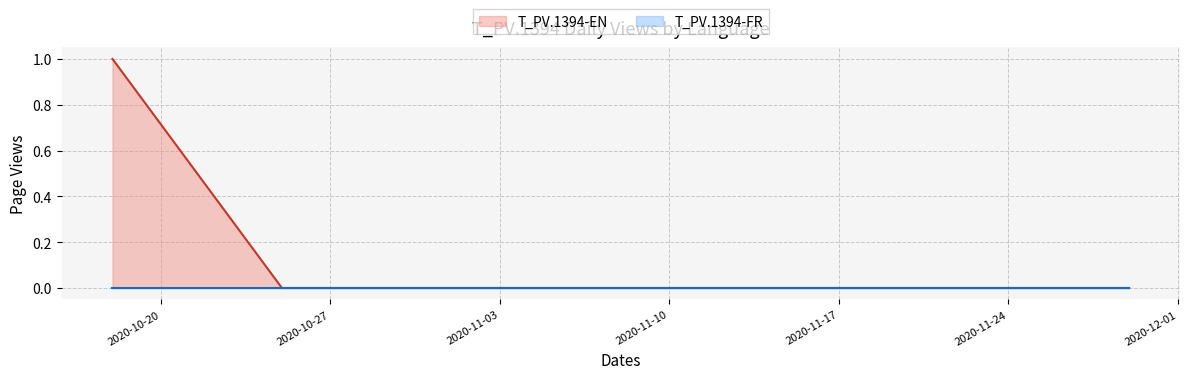

Which series has the widest spread of values?

T_PV.1394-EN